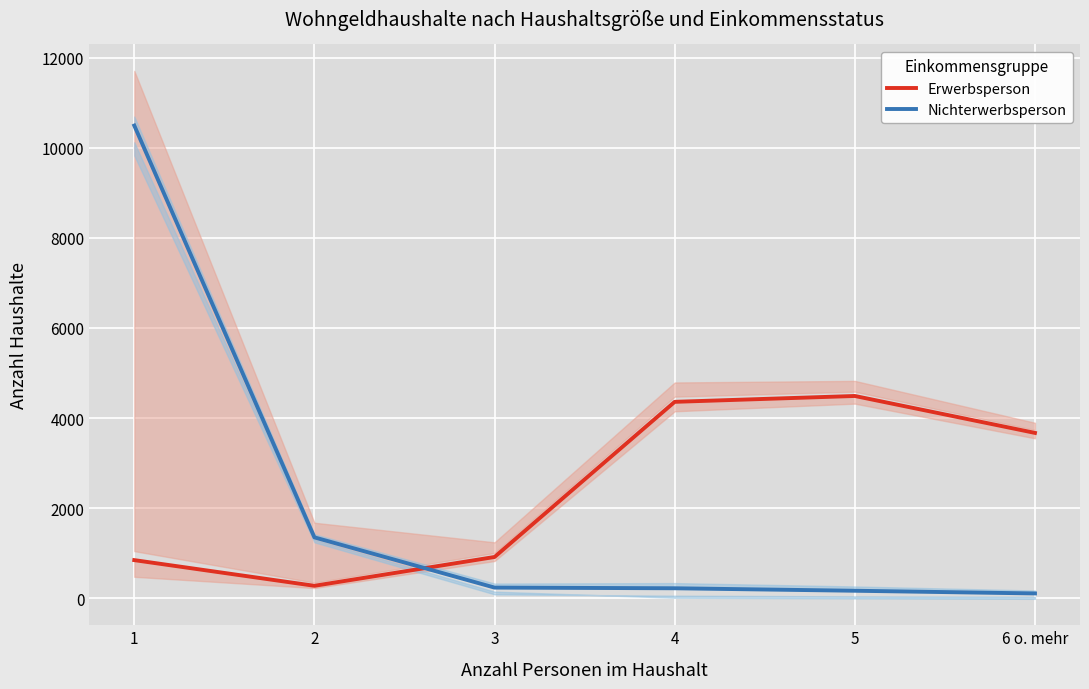

Reading left to right, list all the values displayed in this chart.

Erwerbsperson: 1=845	2=275	3=915	4=4360	5=4490	6 o. mehr=3670
Nichterwerbsperson: 1=10495	2=1350	3=235	4=220	5=165	6 o. mehr=105